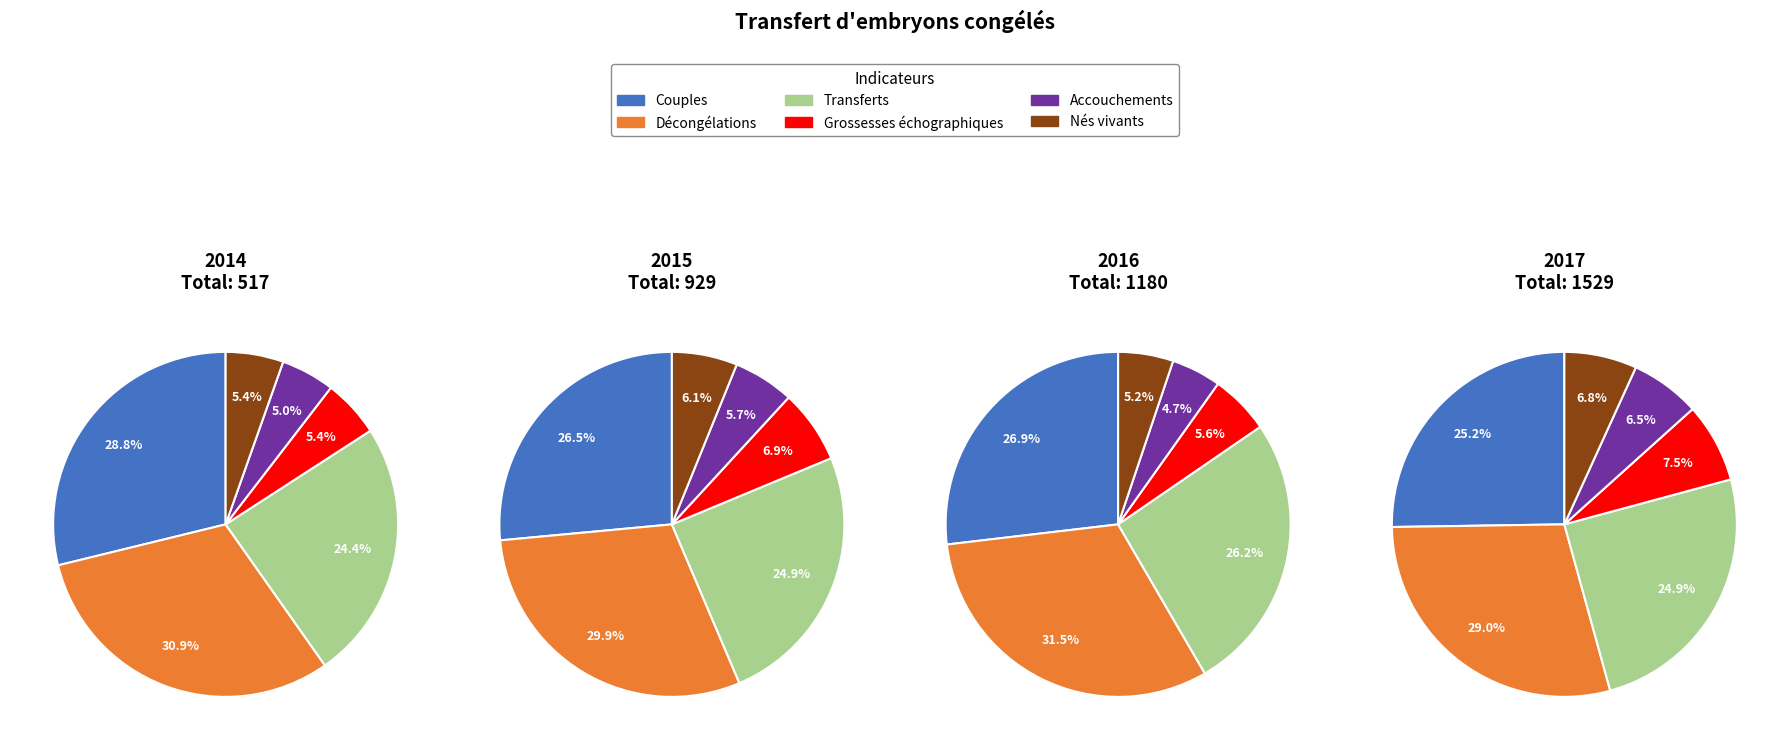

Is the sum of 2015 and 2016 greater than half?

Yes